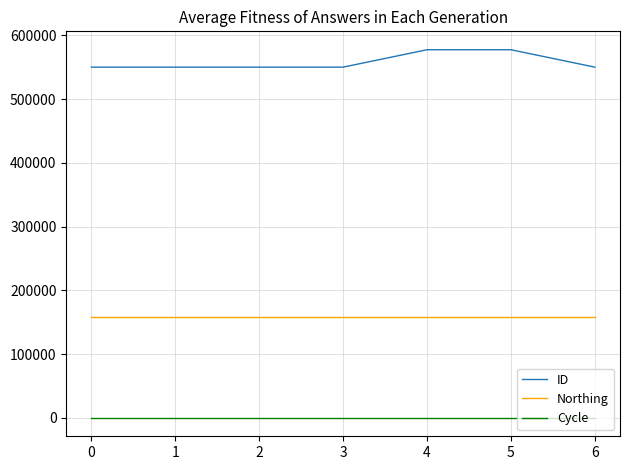

True or false: ID has more than 0 points higher than both neighbors.

True